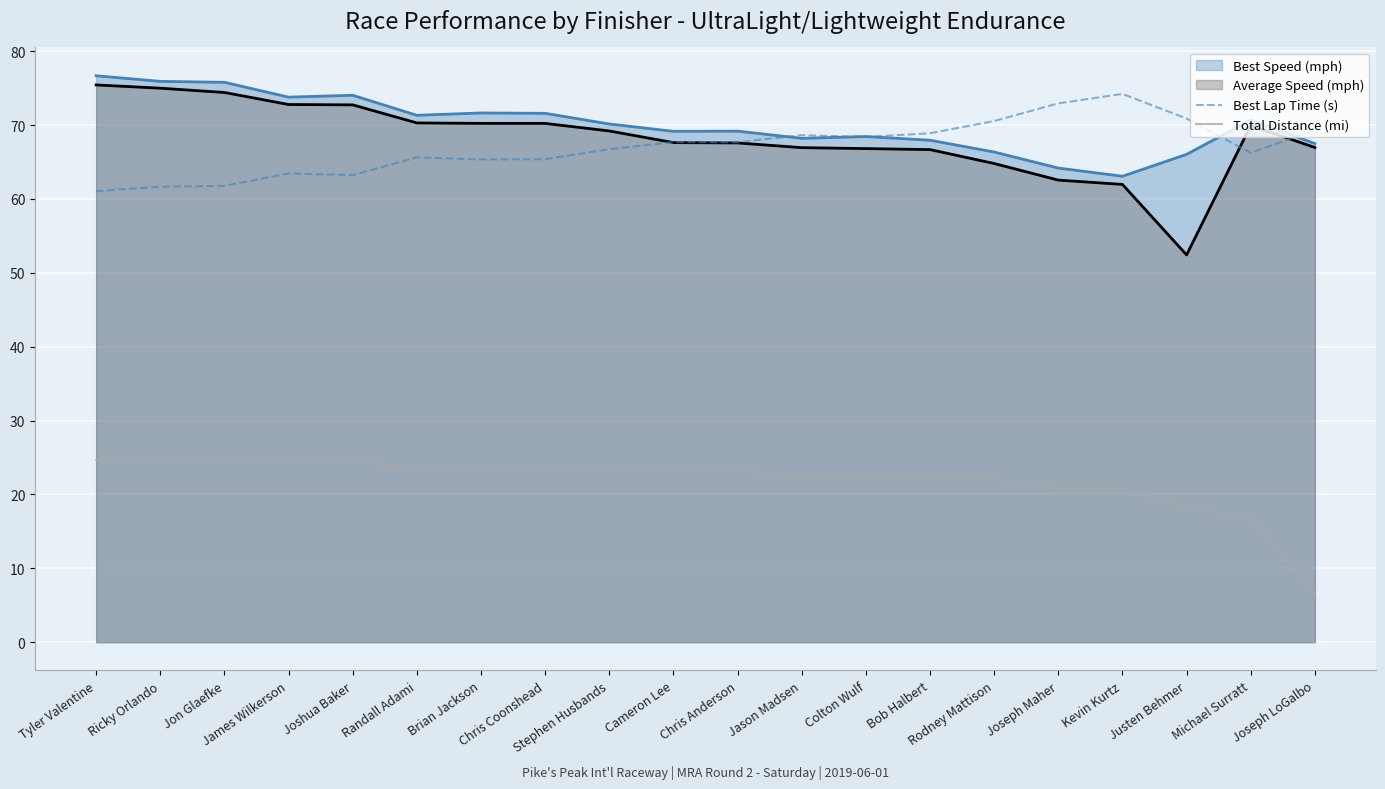

At which label is Total Distance (mi) closest to 15?

Michael Surratt